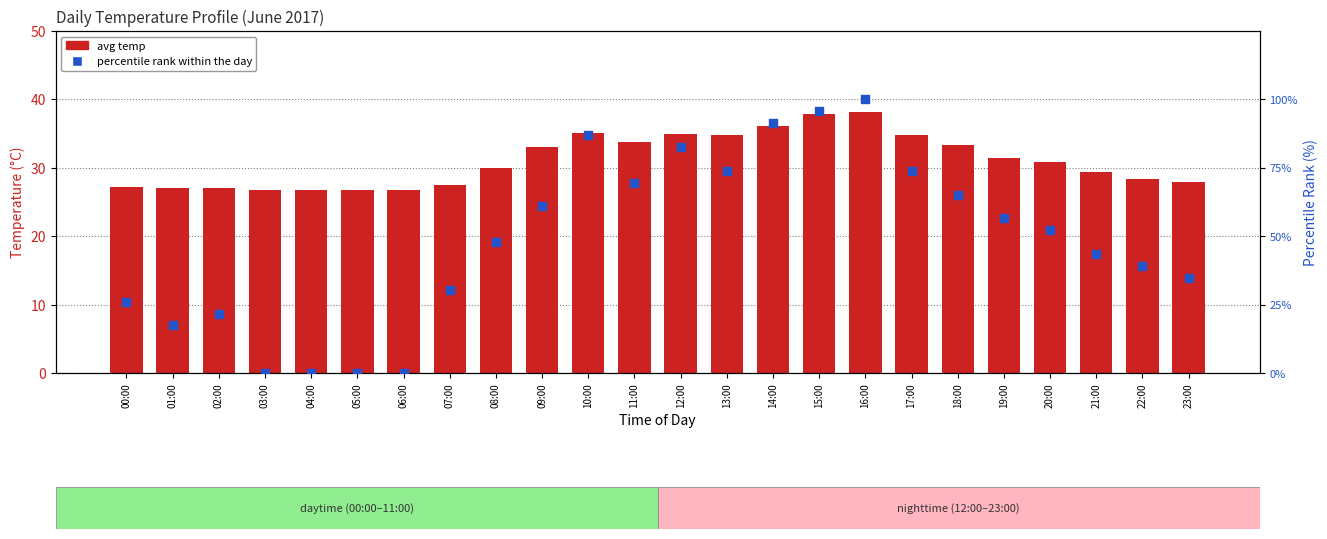

Which series reaches the minimum Y coordinate?

percentile rank